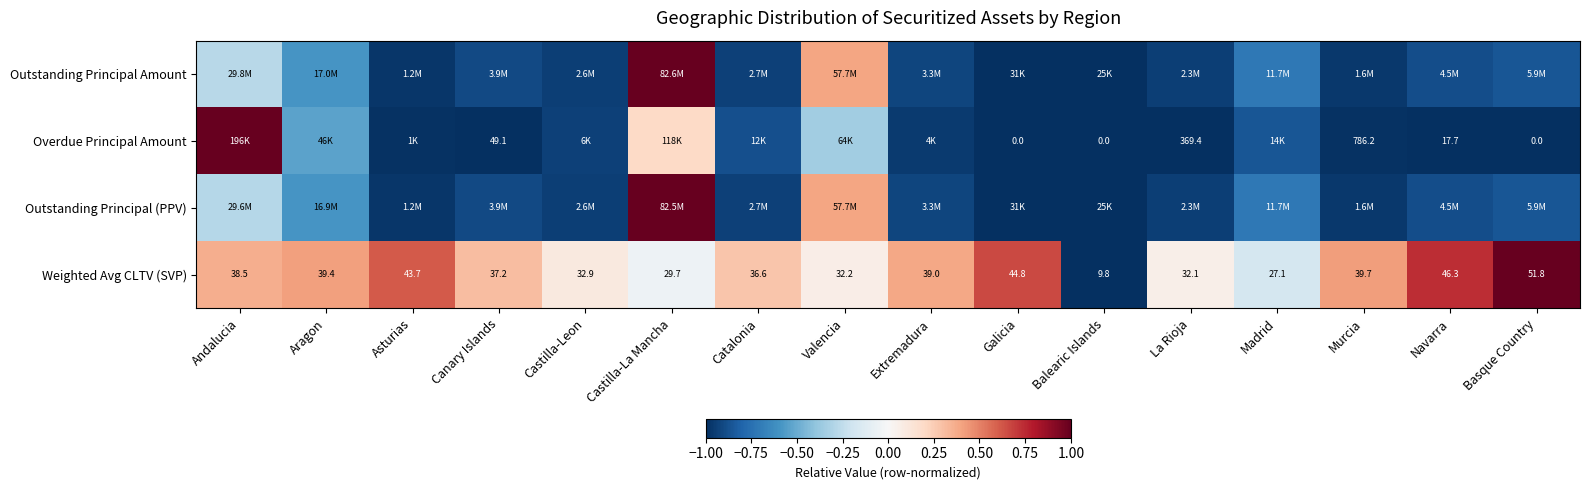

How many distinct data groups are displayed?

4